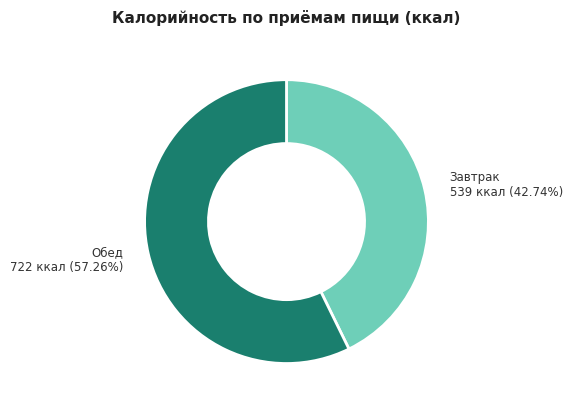

Does Завтрак account for over 50% of the chart?

No